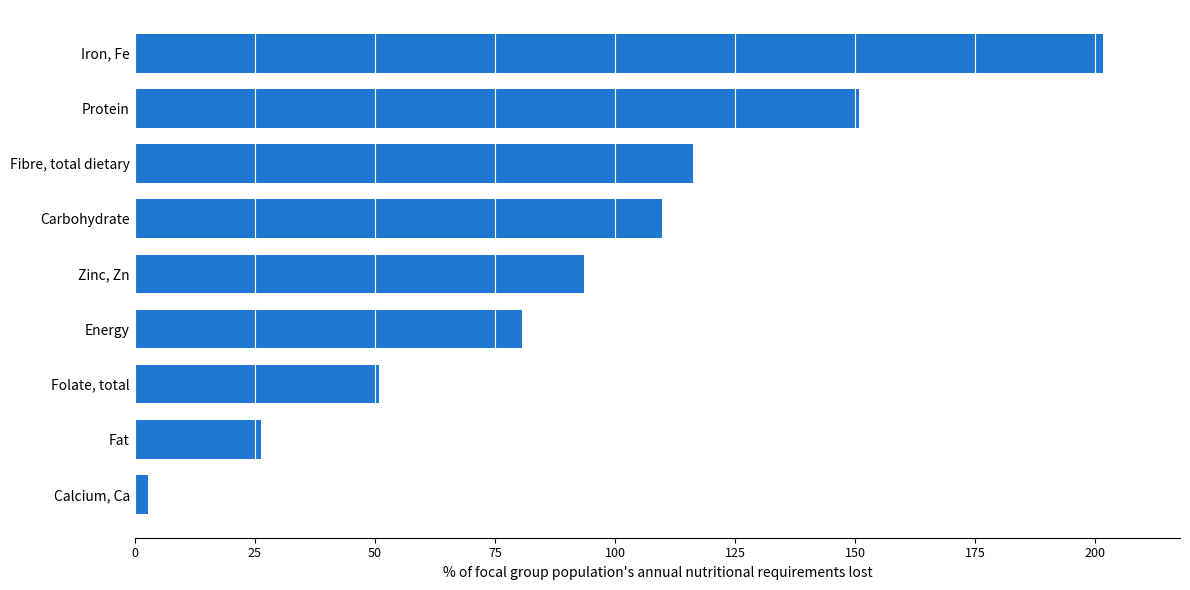

What is the difference between the second highest and minimum values?

148.1